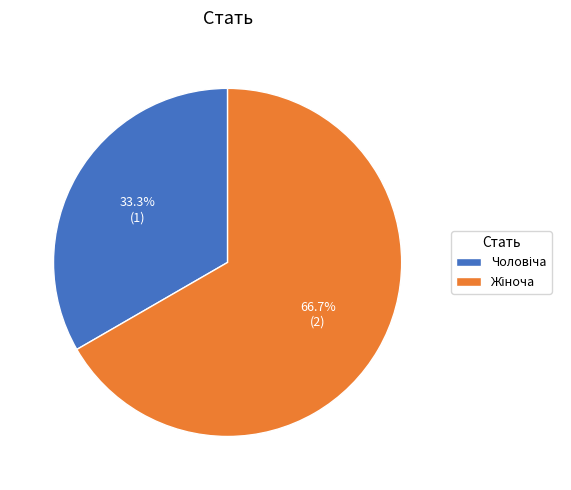

Is there any slice that represents more than half of the pie?

Yes